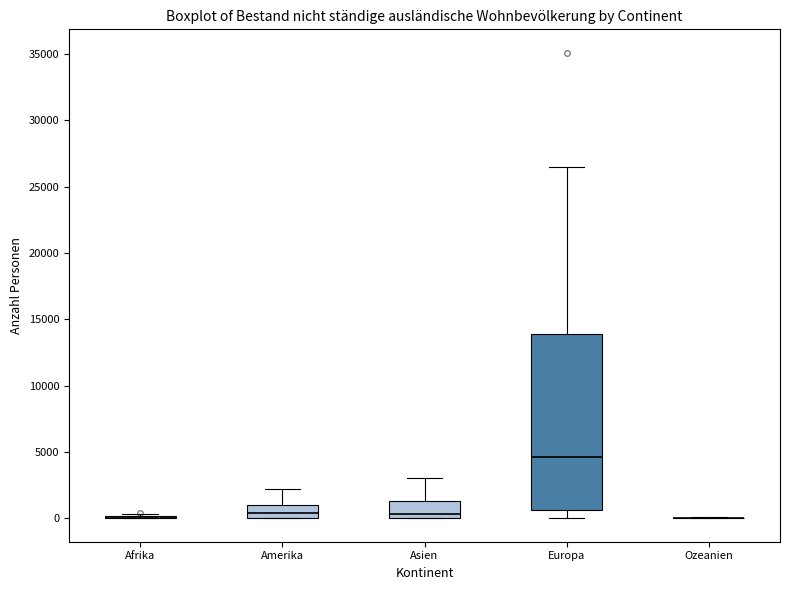

Reading left to right, transcribe this box plot: for each box, give where its median line is, the range the box spans, and where its two whiskers end, as read against the y-axis. The values are not printed on the chart, so give them approximately, as read against the axis.

Afrika: box collapsed to a line at 0, whiskers 0 to 500
Amerika: median 500, box 0 to 1000, whiskers 0 to 2000
Asien: median 500, box 0 to 1500, whiskers 0 to 3000
Europa: median 4500, box 500 to 14000, whiskers 0 to 26500
Ozeanien: box collapsed to a line at 0, whiskers 0 to 0